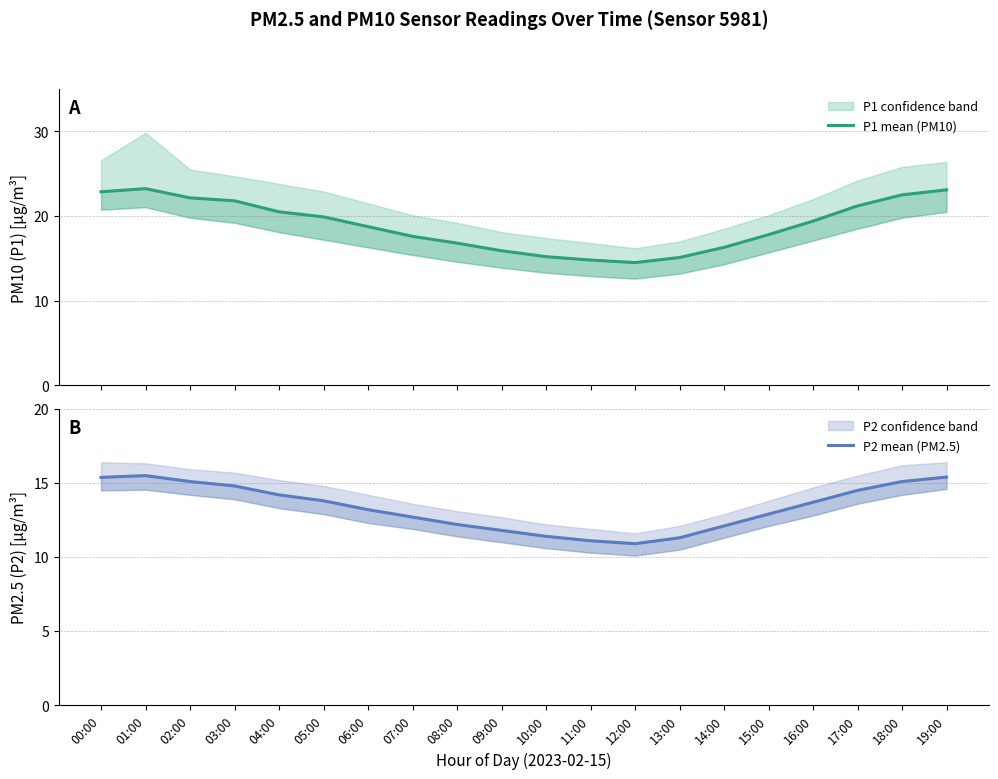

Which series has the largest total across all categories?

P1 mean (PM10)